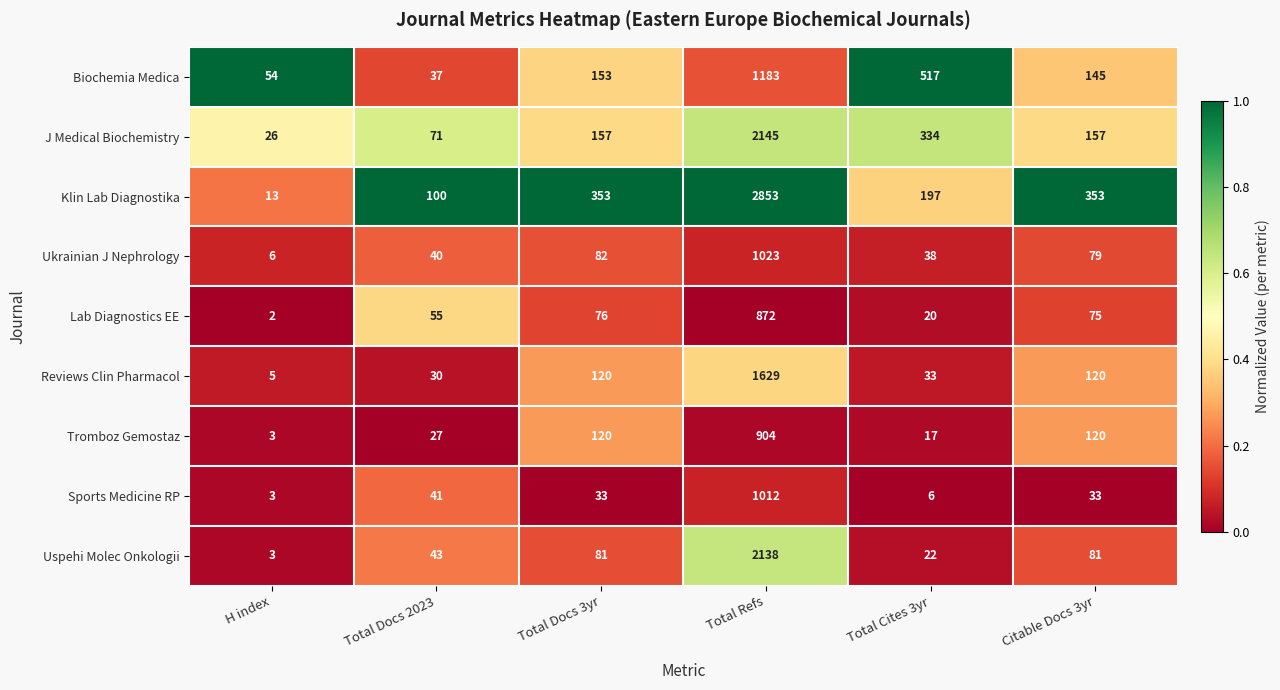

What is the total value across all series at Total Refs?

13759